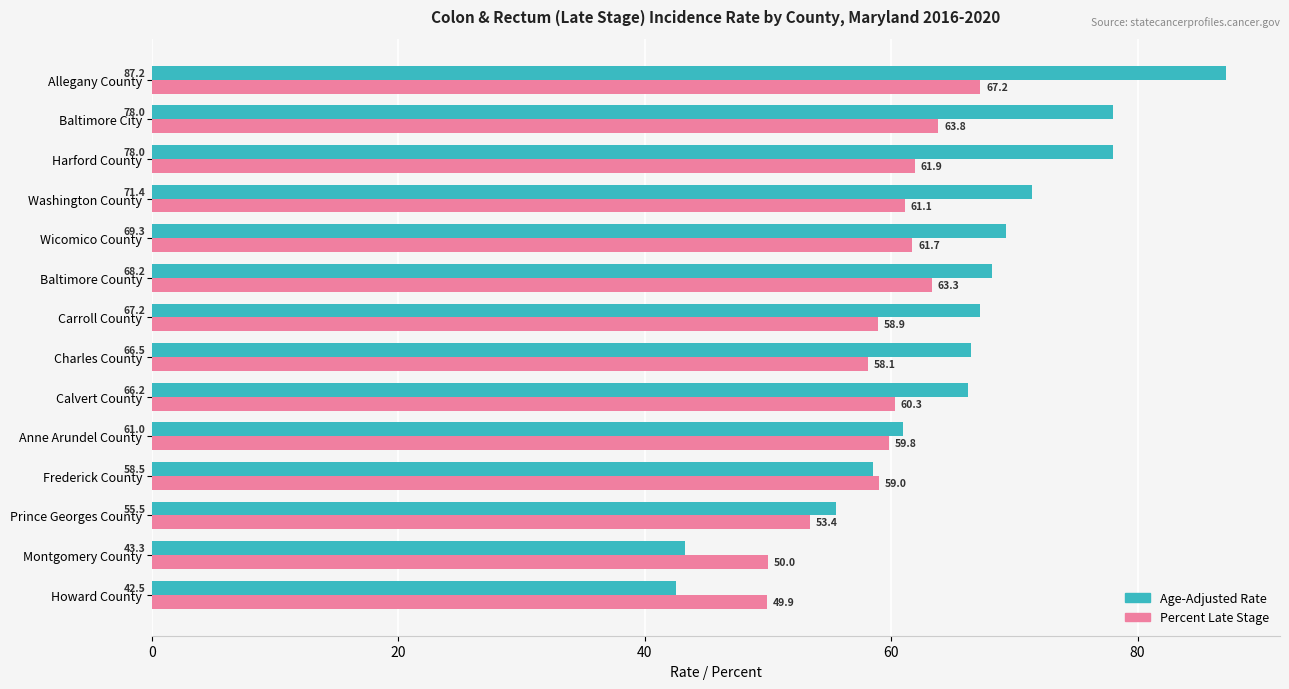

Which series has the largest range (max minus min)?

Age-Adjusted Rate